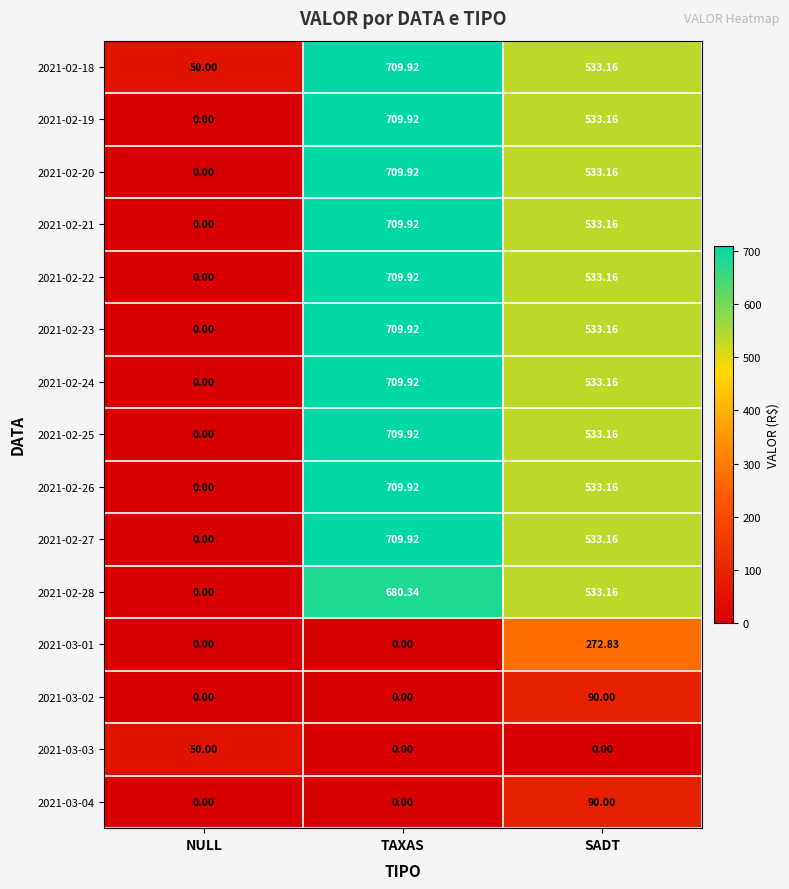

How many categories are shown in the chart?

3